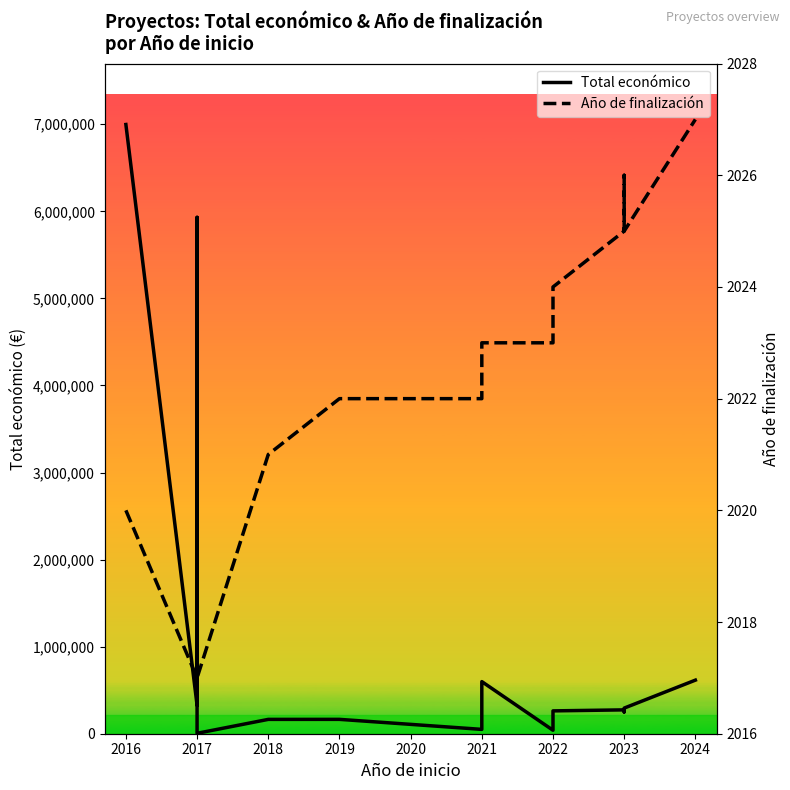

True or false: Año de finalización and Total económico cross at least once.

False